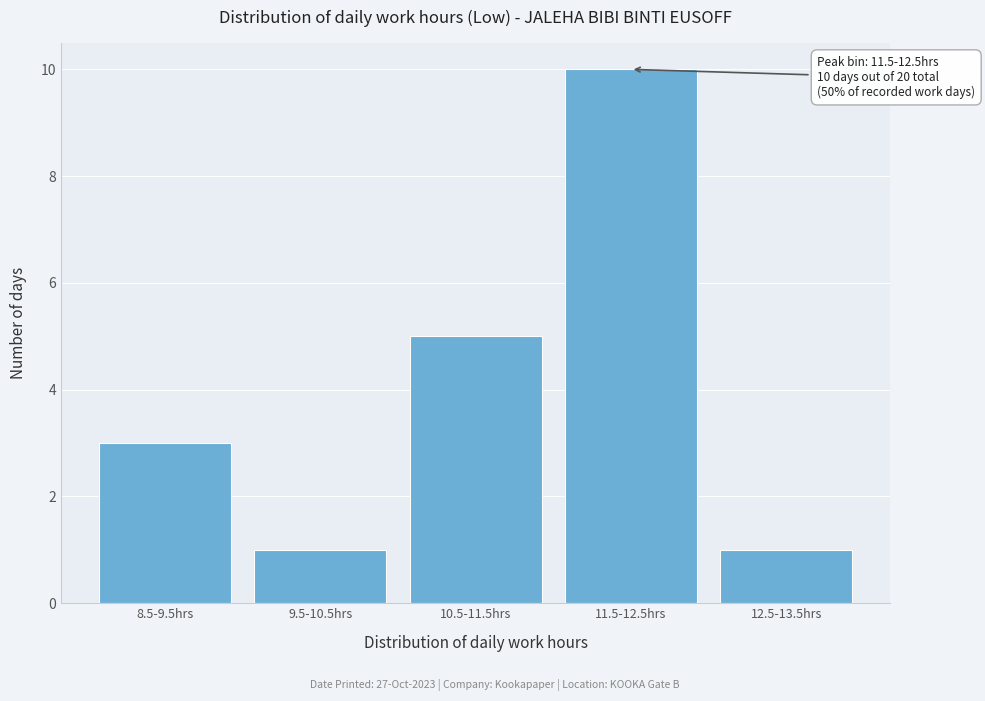

Reading right to left, transcribe all the data shown in this chart.

1	10	5	1	3